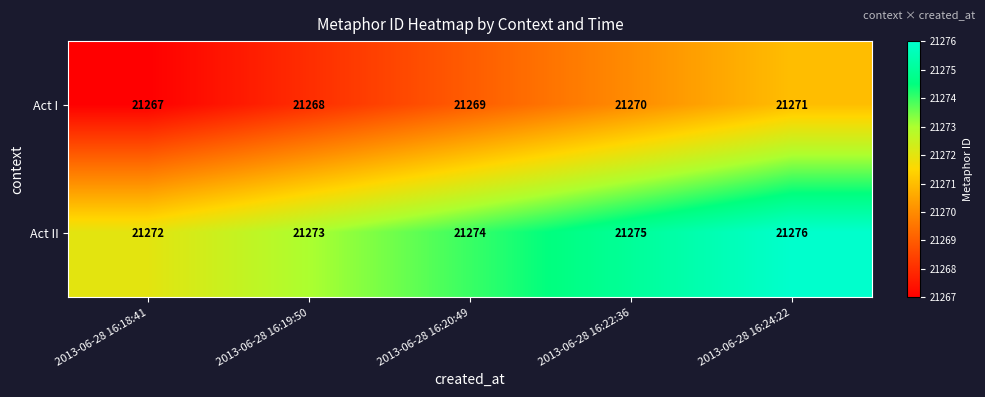

What is the maximum value shown in the chart?

21276